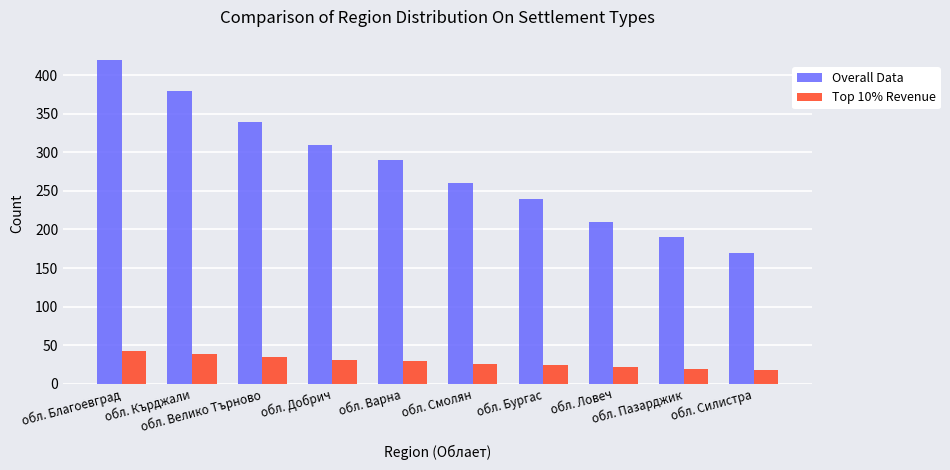

What are all the series names shown in the legend?

Overall Data, Top 10% Revenue